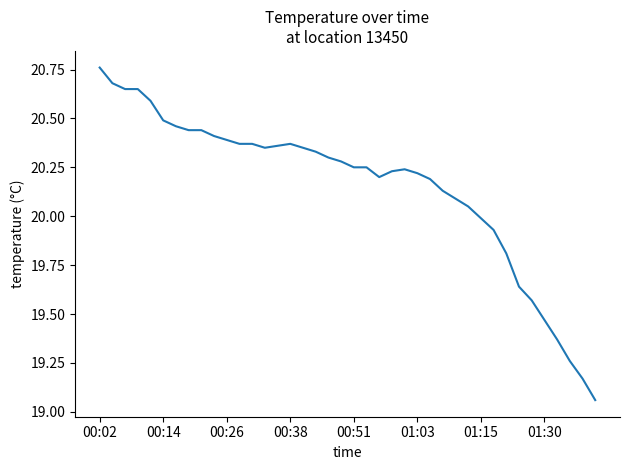

How many lines are shown in the chart?

1